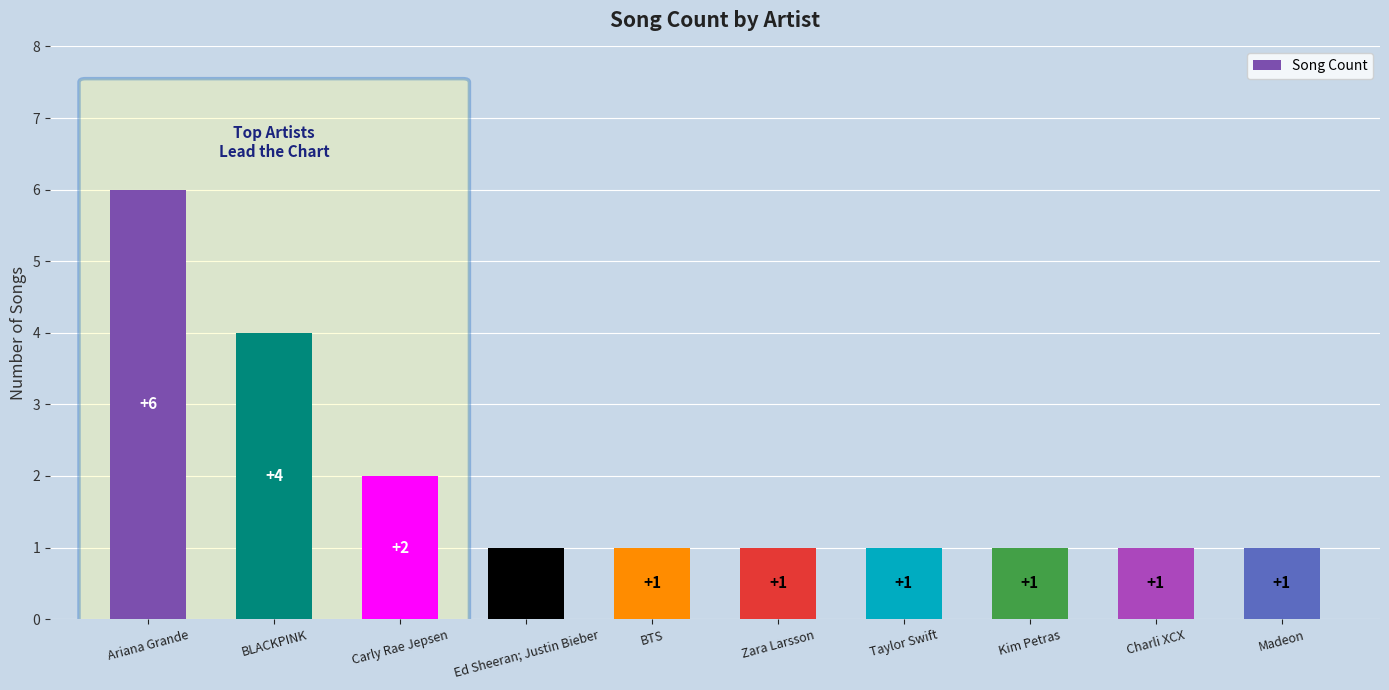

What is the label of the 6th bar from the right?

BTS